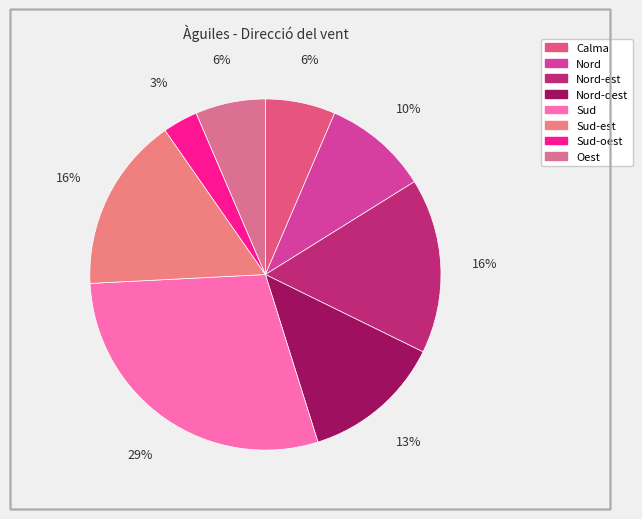

How many segments does this pie chart have?

8